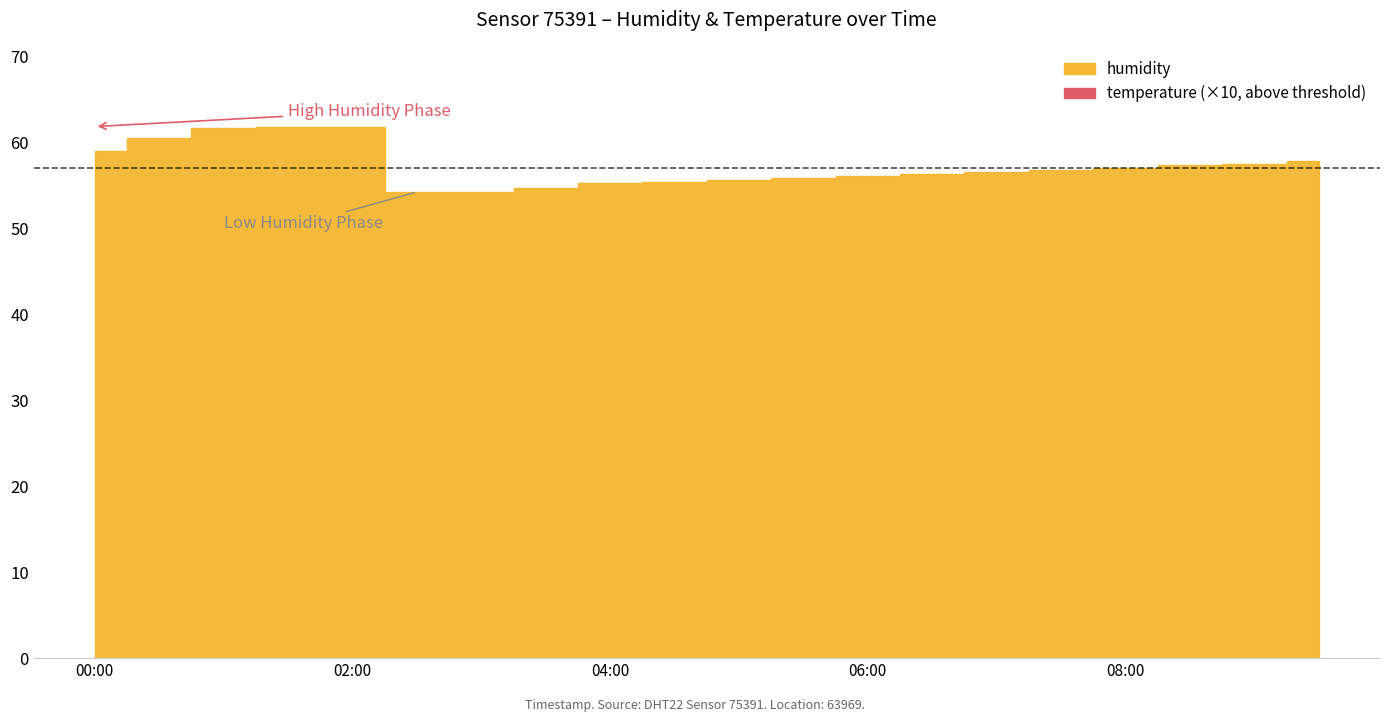

What is the approximate value of humidity at 01:30?

61.8